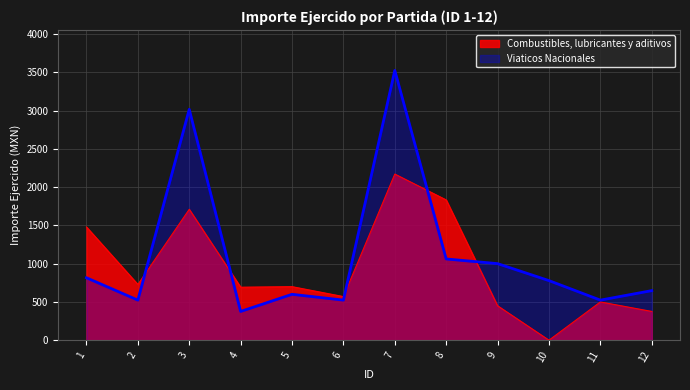

Is the value of Combustibles, lubricantes y aditivos at 11 greater than the value of Viaticos Nacionales at 5?

No